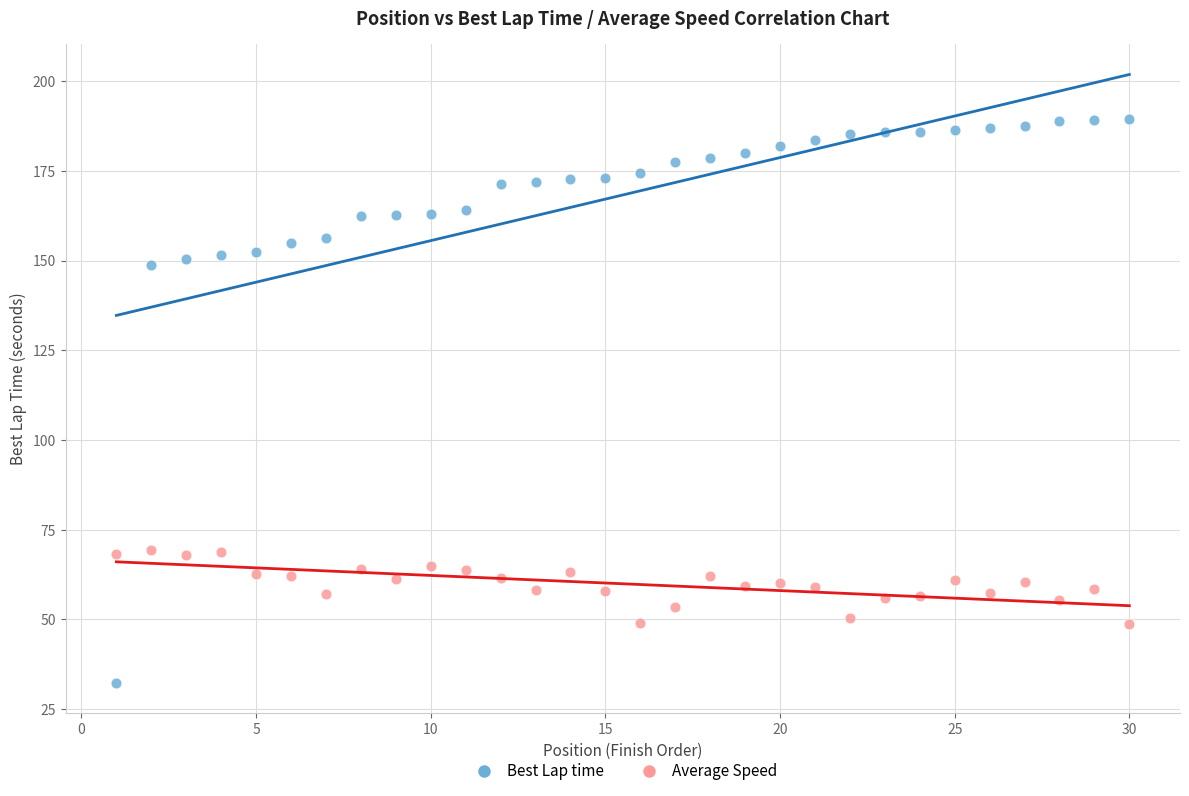

Across all data points, what is the range of Y values (max minus min)?

157.1